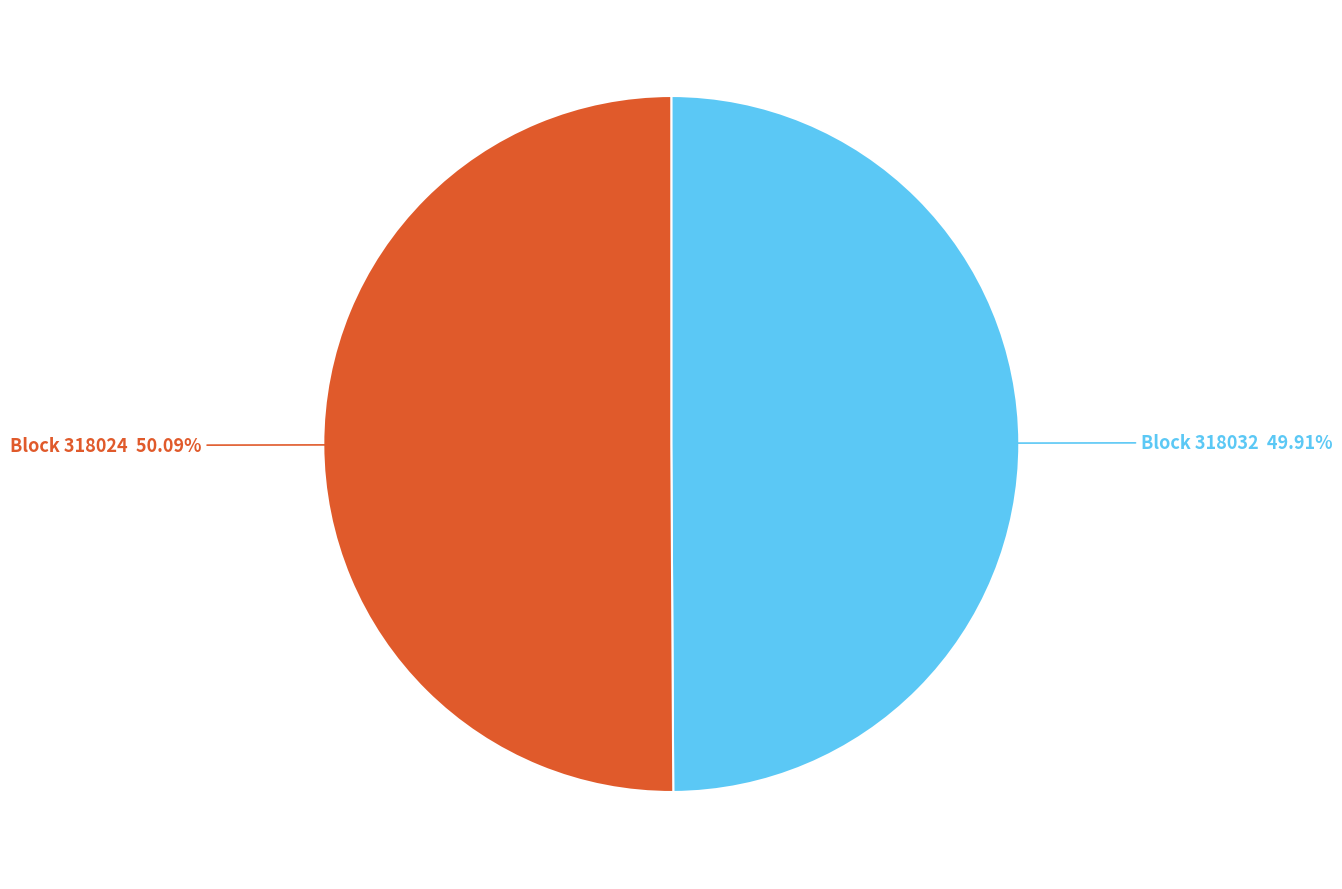

Approximately how many times larger is the value at Block 318024 compared to Block 318032?

1.0